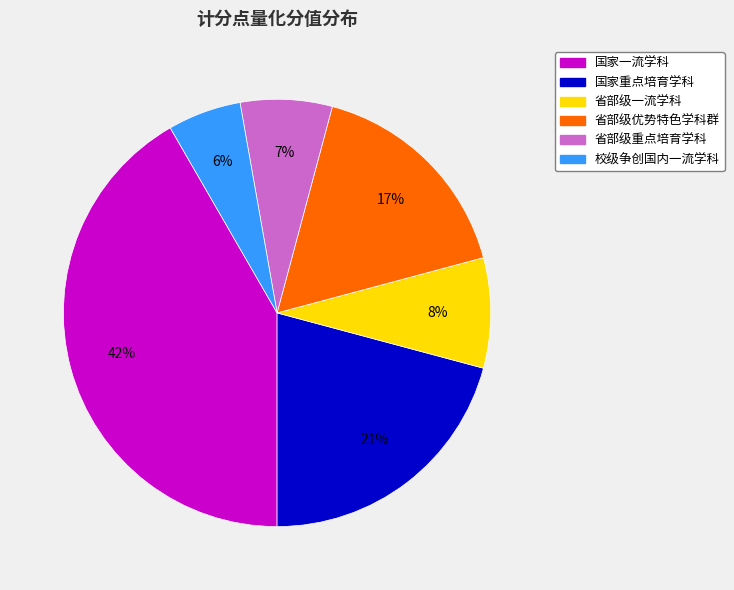

How many segments does this pie chart have?

6